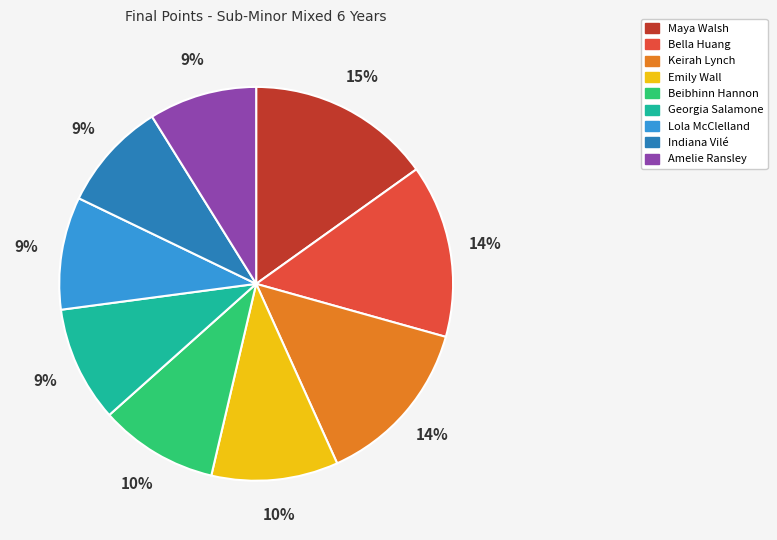

True or false: Keirah Lynch accounts for 14% of the total.

True